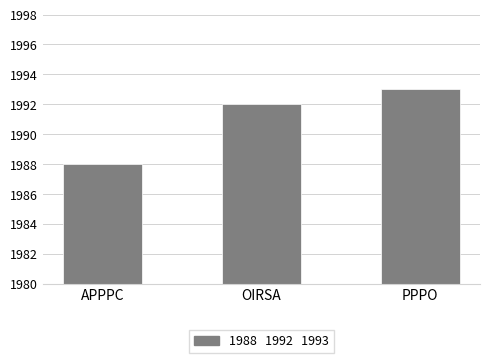

Is it true that the value at OIRSA is 846?

False